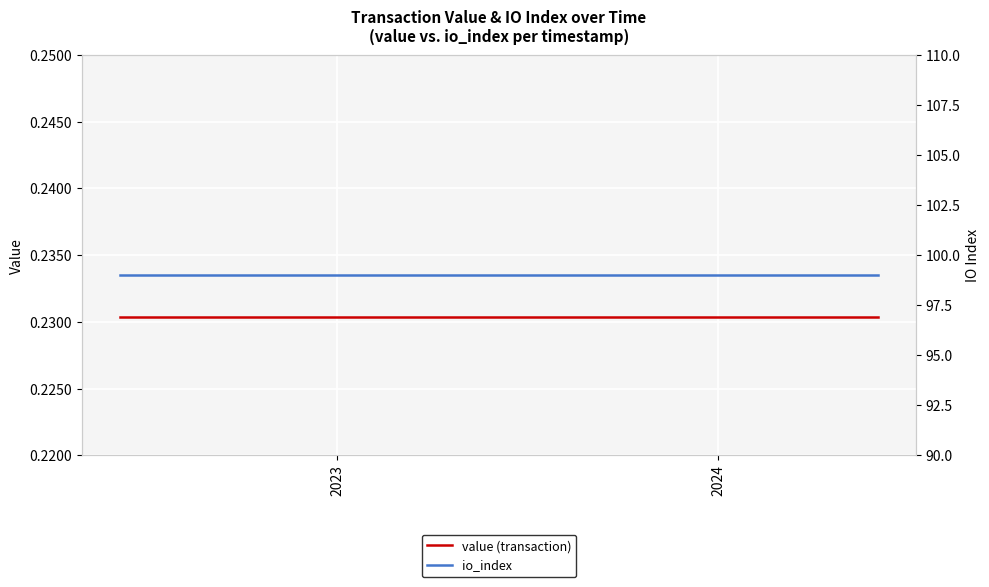

Count the number of categories in the chart.

25